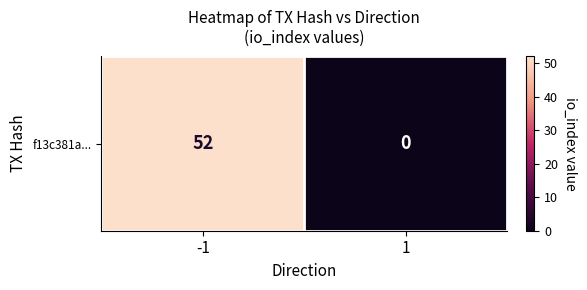

Is it true that the value at 1 is -28?

False